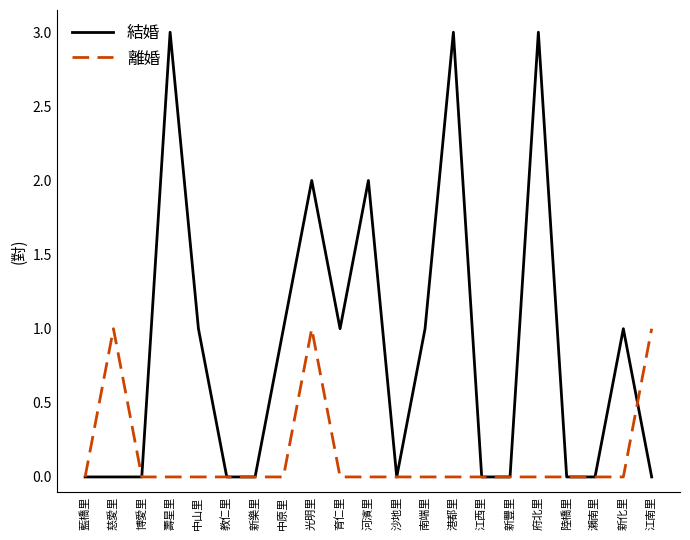

Which series has the largest total across all categories?

結婚